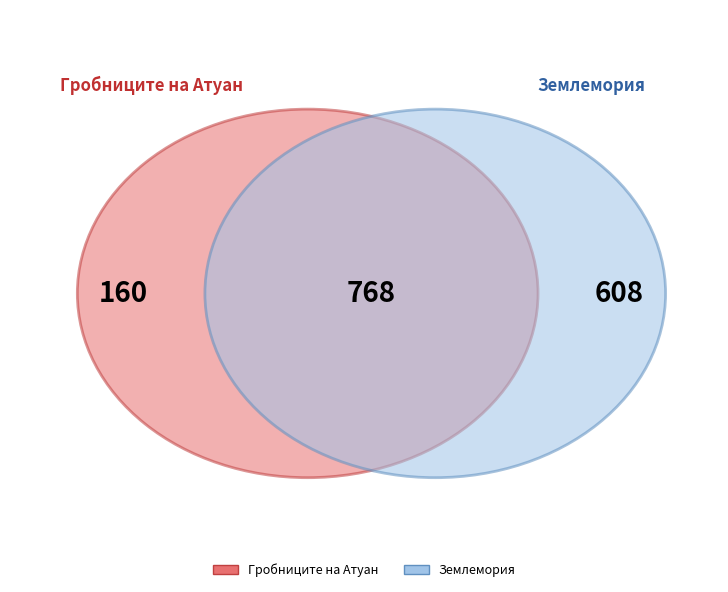

True or false: Землемория accounts for 87% of the total.

False